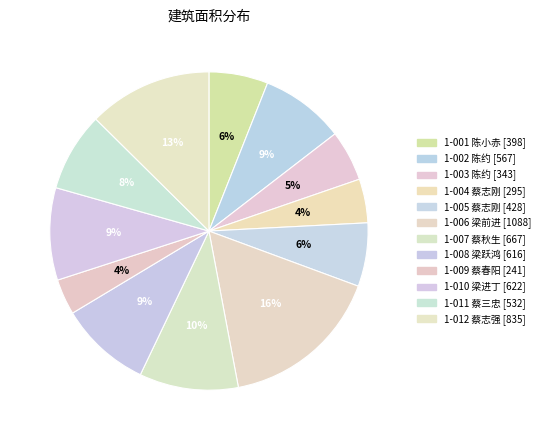

To the nearest percent, what portion does 1-004 蔡志刚 represent?

4%